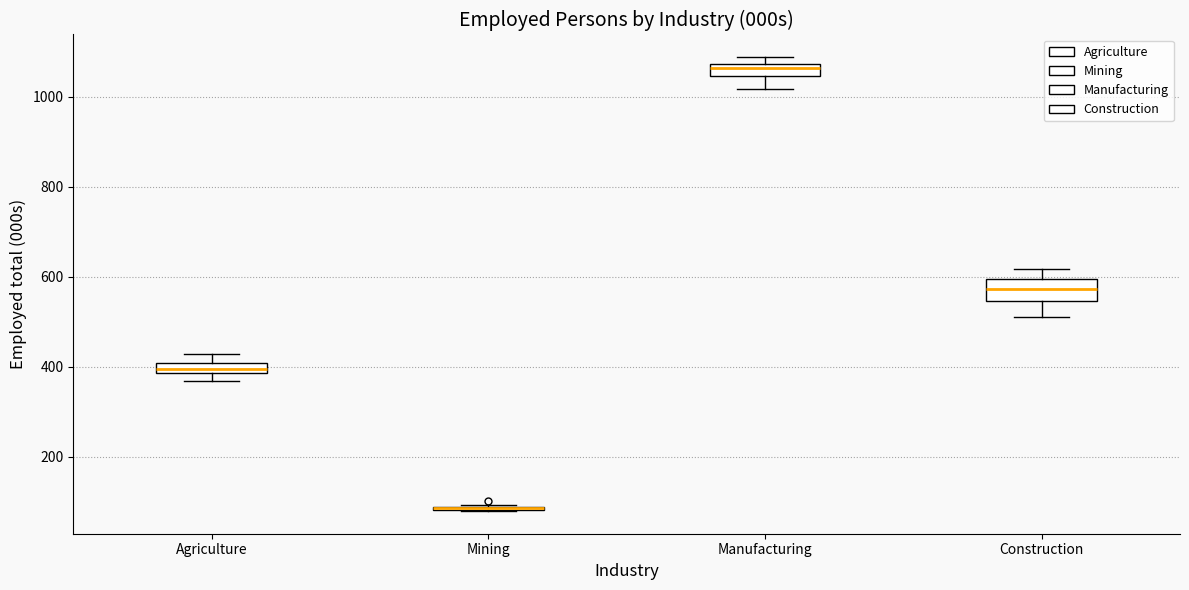

Comparing the boxes themselves (not the whiskers), which one is the tallest?

Construction